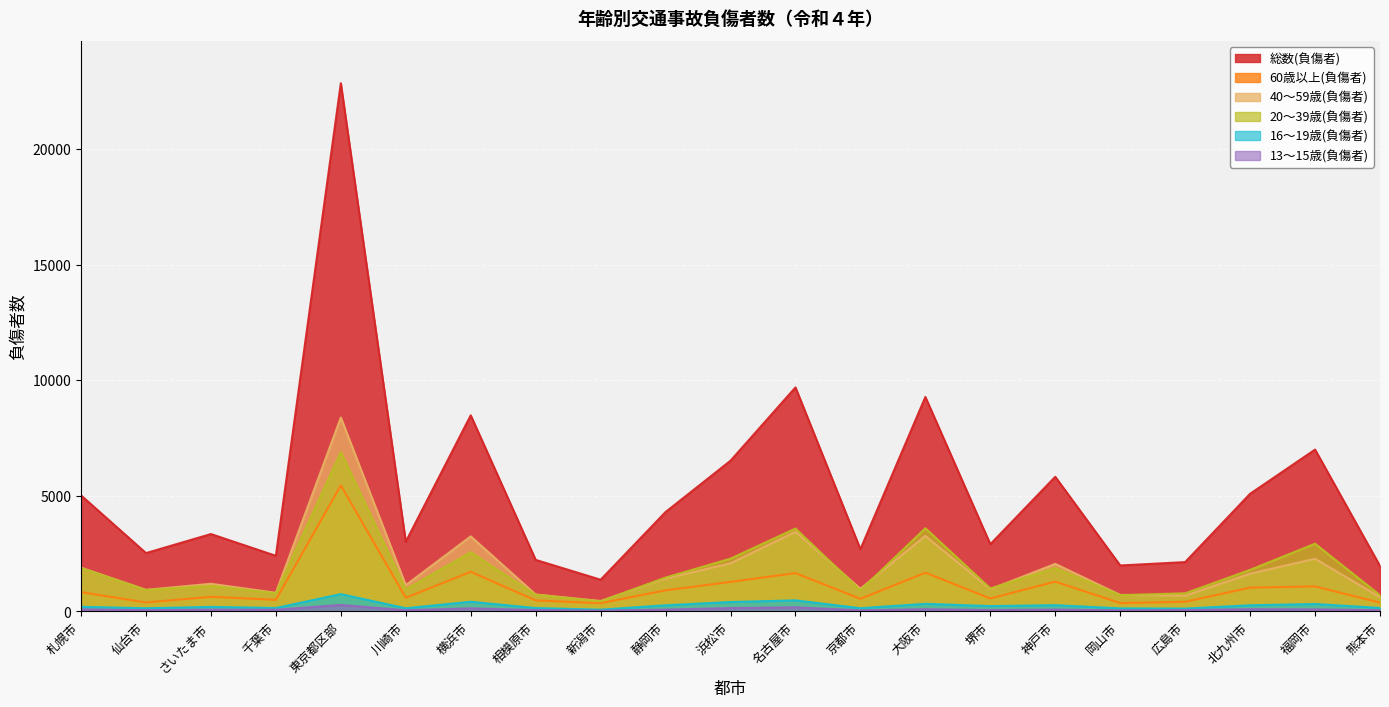

What is the sum of all 40～59歳(負傷者) values?

38854